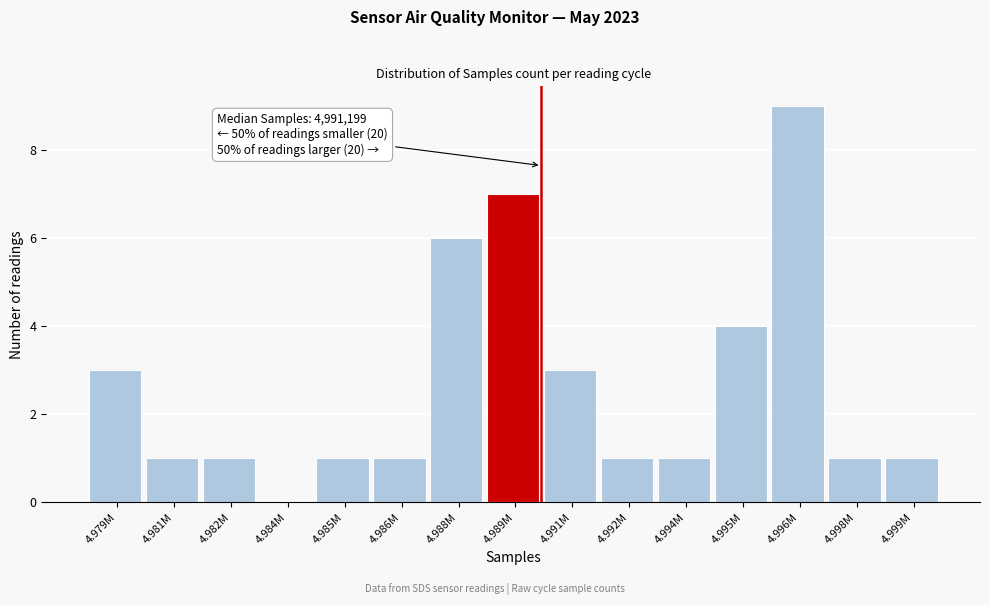

Reading left to right, list all the values displayed in this chart.

4.979M=3	4.981M=1	4.982M=1	4.984M=0	4.985M=1	4.986M=1	4.988M=6	4.989M=7	4.991M=3	4.992M=1	4.994M=1	4.995M=4	4.996M=9	4.998M=1	4.999M=1